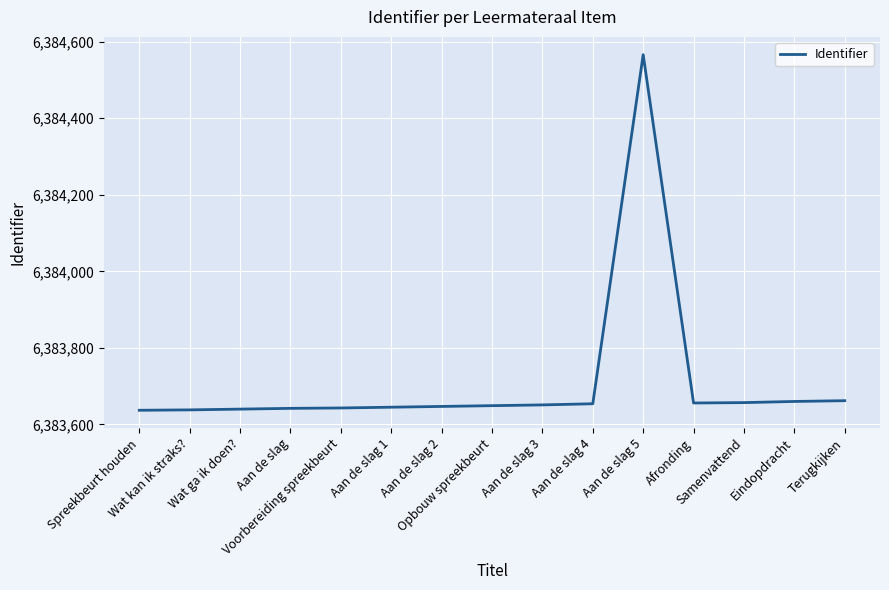

What is the smallest value displayed?

6383637